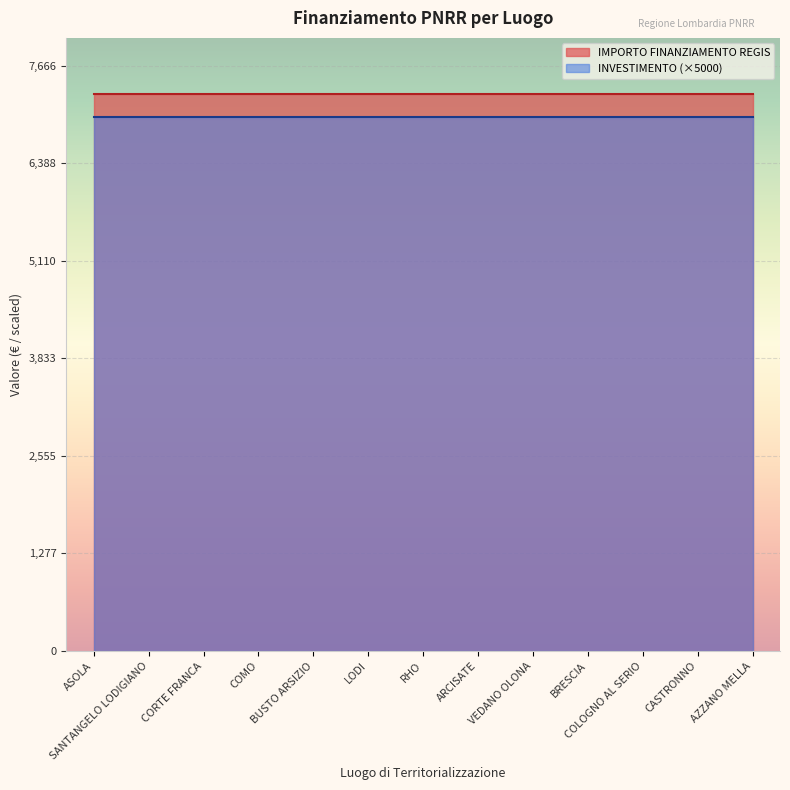

True or false: IMPORTO FINANZIAMENTO REGIS and INVESTIMENTO intersect in this chart.

False